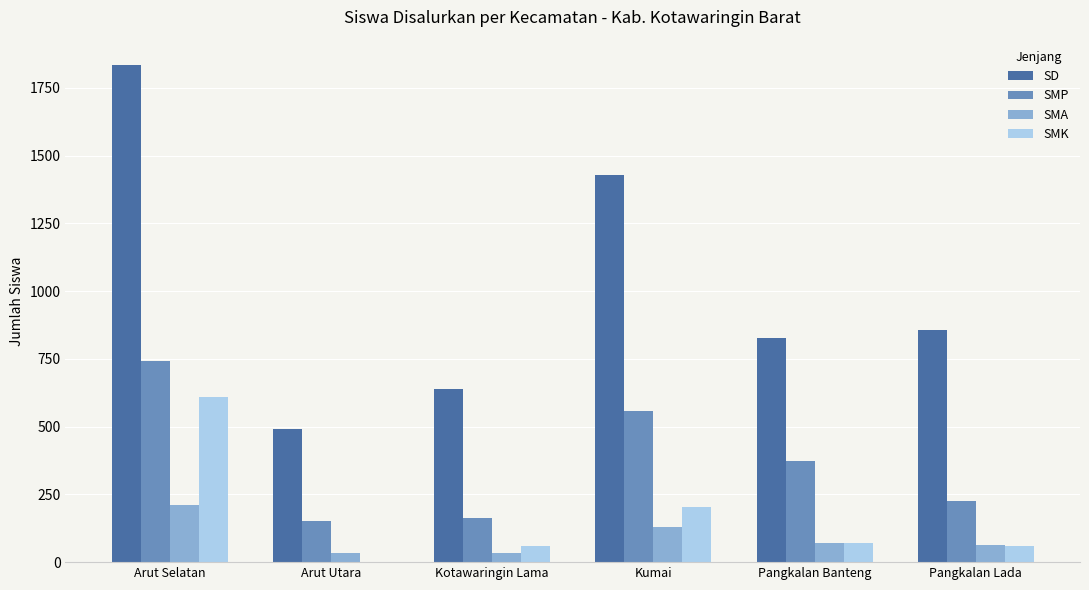

Between Arut Selatan and Pangkalan Banteng, which series saw the biggest shift?

SD